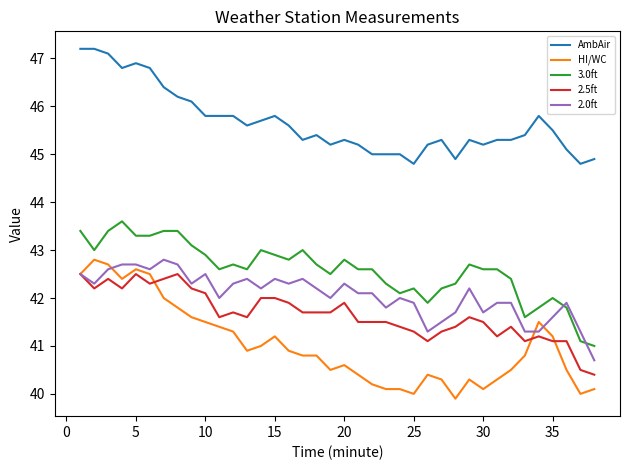

True or false: AmbAir and 3.0ft intersect in this chart.

False